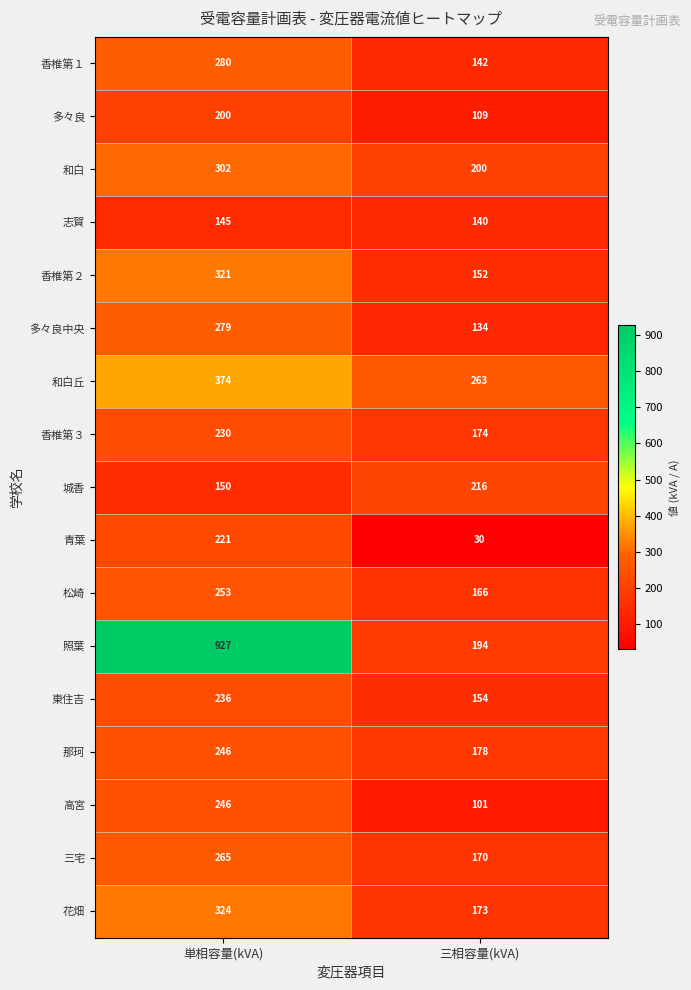

What is the difference between the maximum and minimum values in the 香椎第１ series?

138